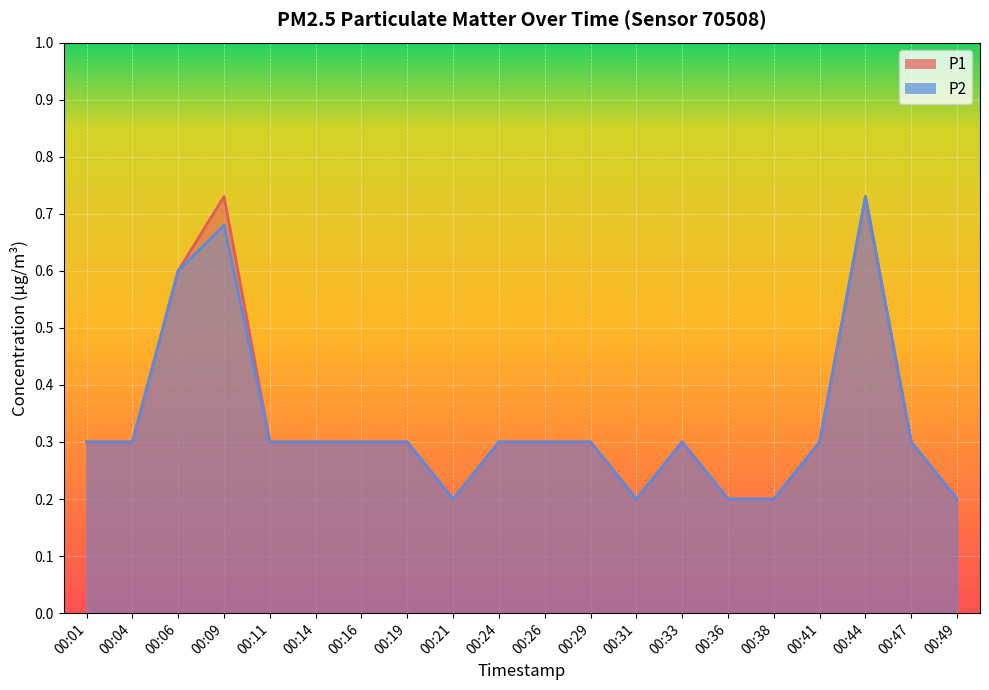

Between 00:14 and 00:38, which is larger?

00:14